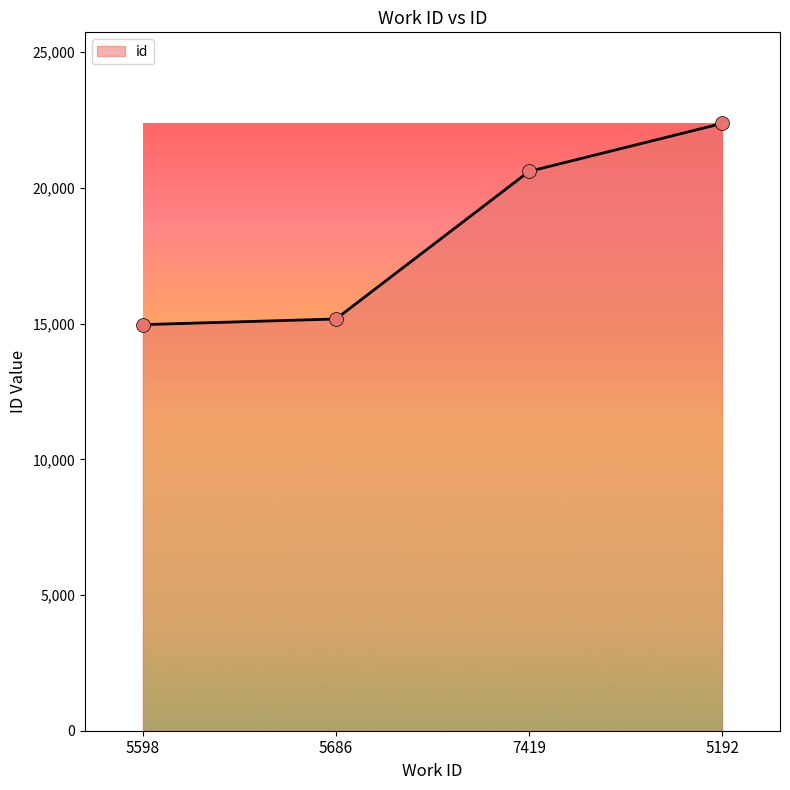

What is the ratio of the value at 5192 to the value at 7419?

1.1